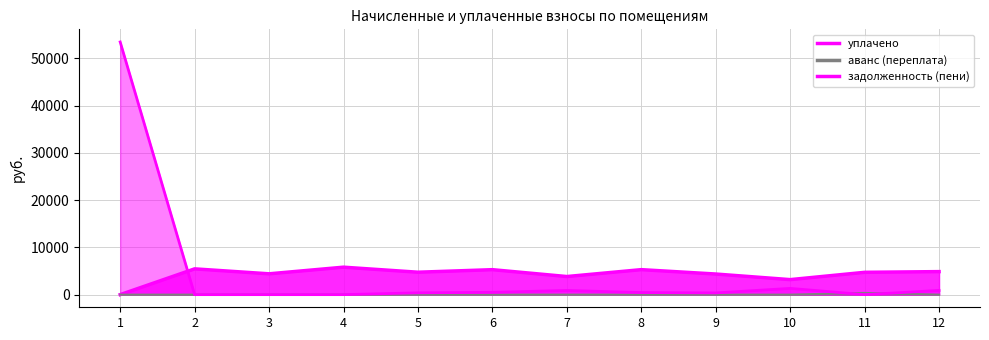

The задолженность (пени) series shows 0.0 at 2. True or false?

True